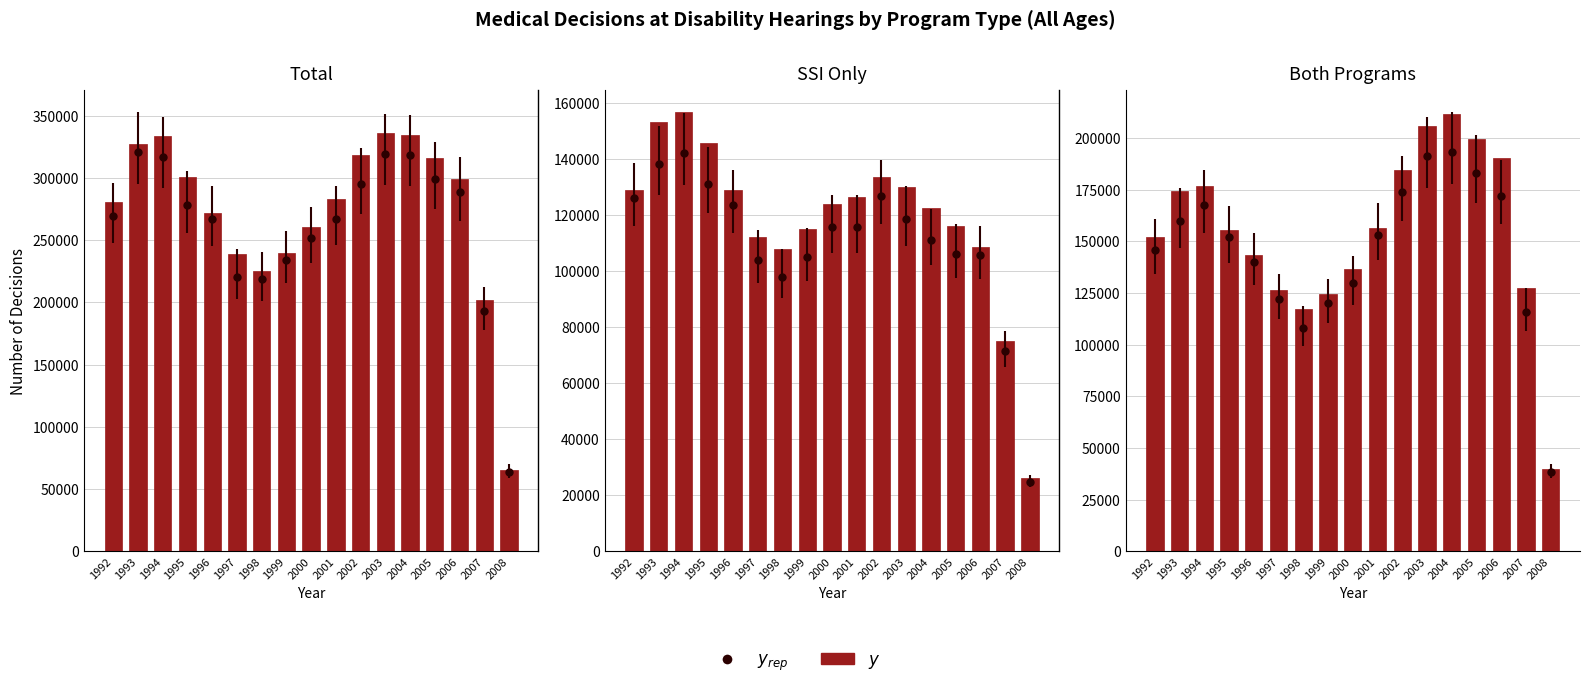

What is the maximum value shown in the chart?

335681